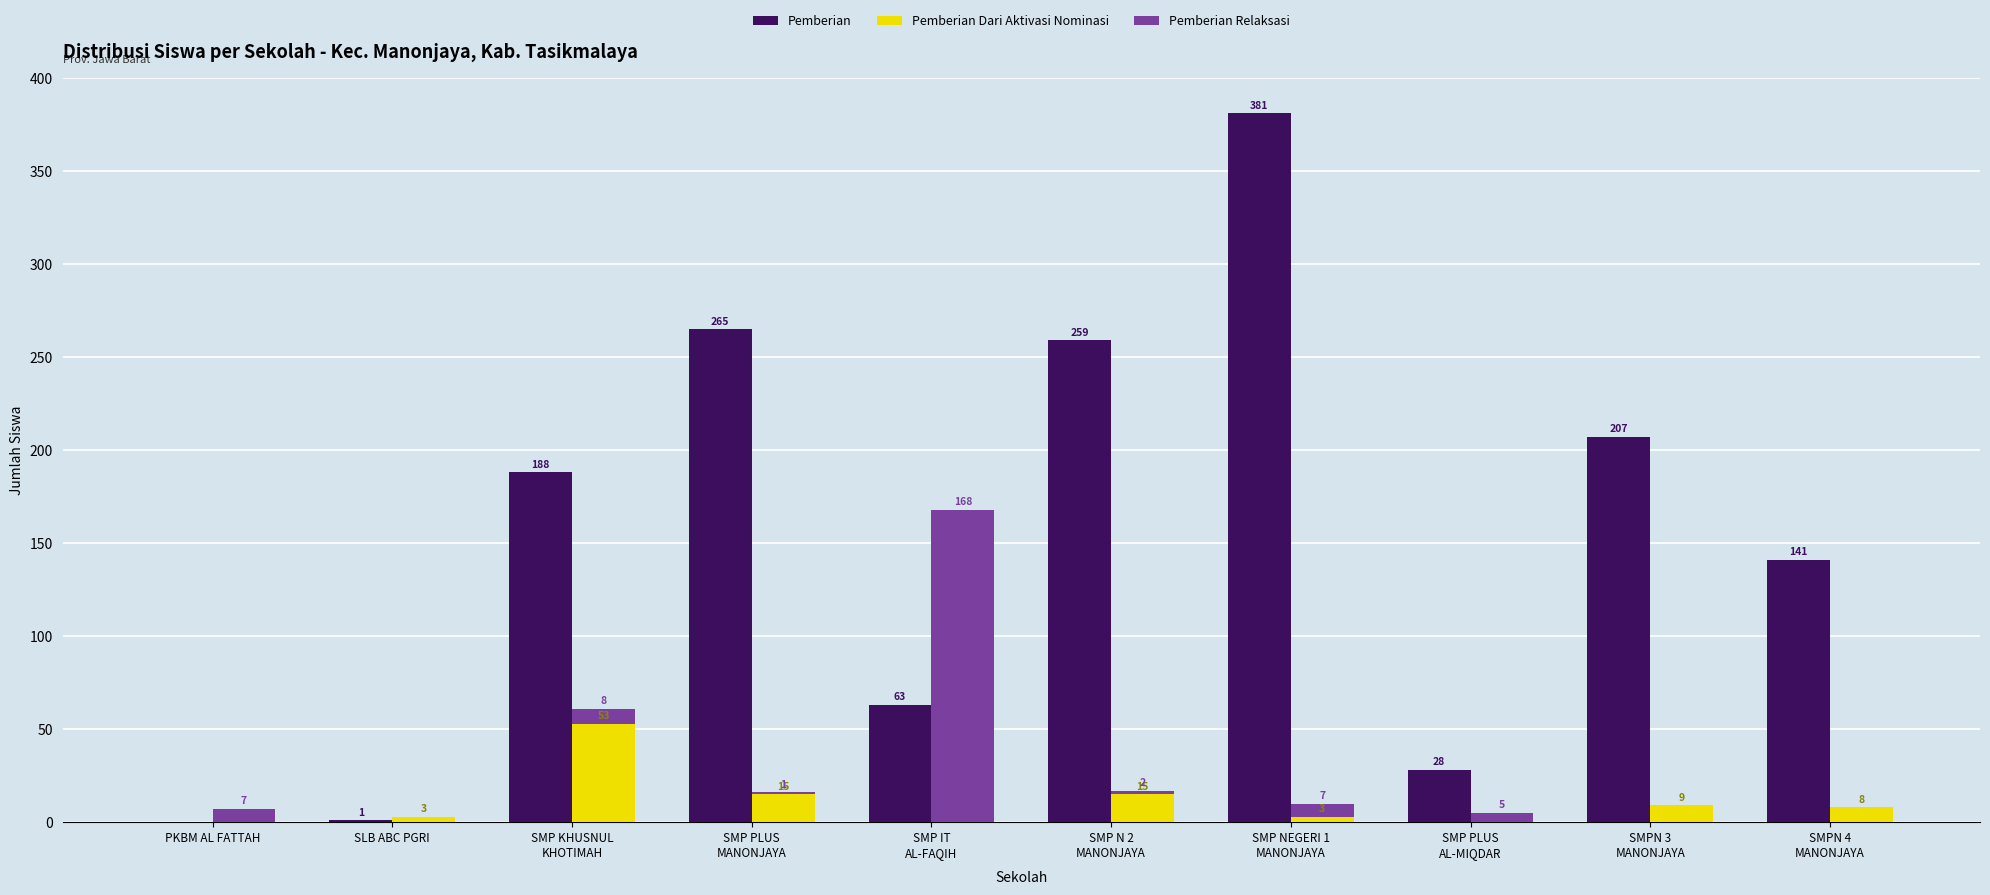

Which series changed the most between SMP NEGERI 1
MANONJAYA and SMPN 4
MANONJAYA?

Pemberian